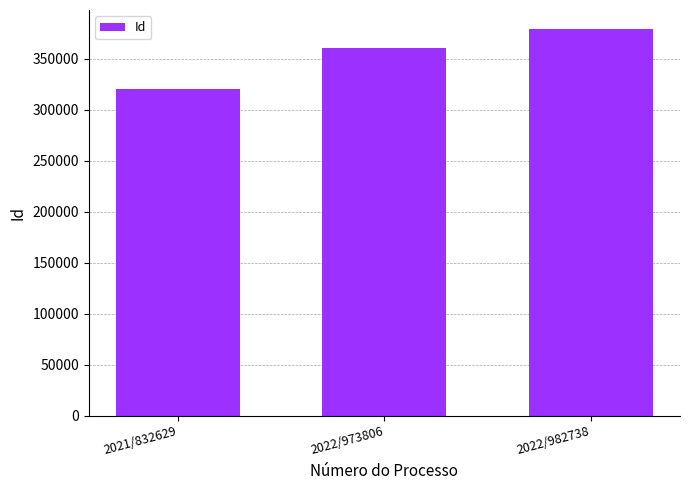

What is the difference between the maximum and minimum values?

58859